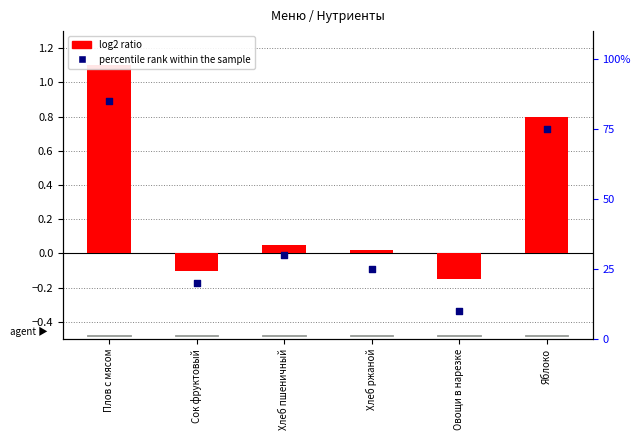

What is the total value across all series at Яблоко?

75.8